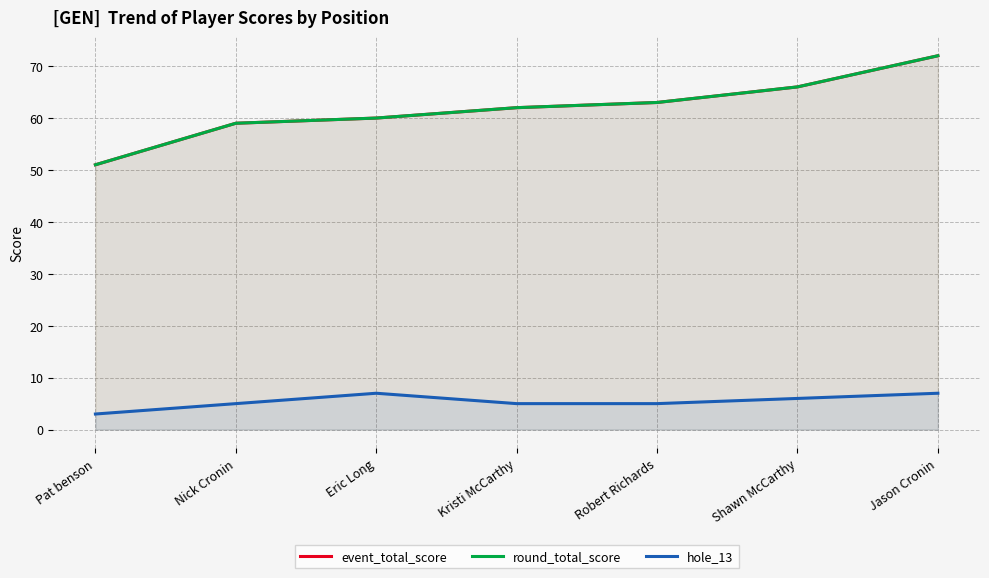

What is the difference between the event_total_score values at Kristi McCarthy and Shawn McCarthy?

4